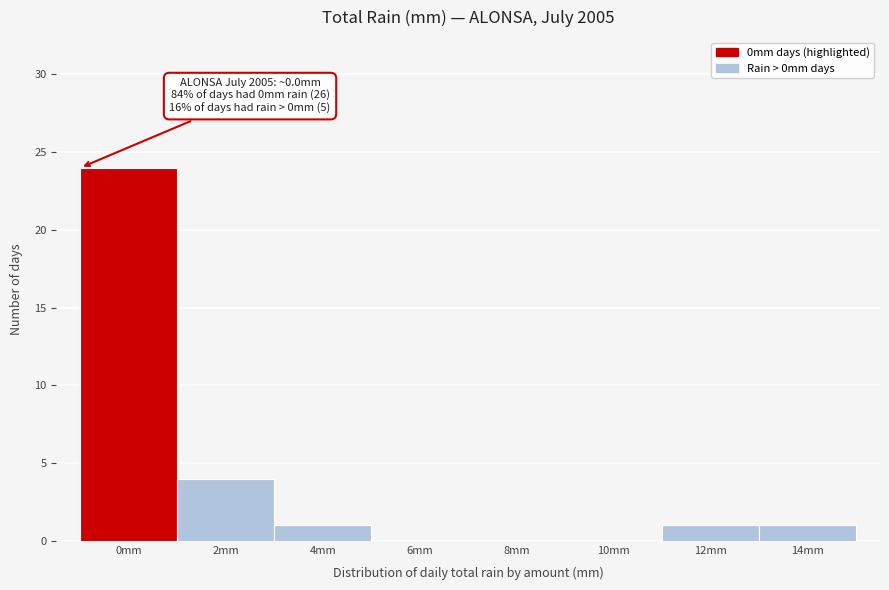

Reading left to right, list all the values displayed in this chart.

0mm=24	2mm=4	4mm=1	6mm=0	8mm=0	10mm=0	12mm=1	14mm=1